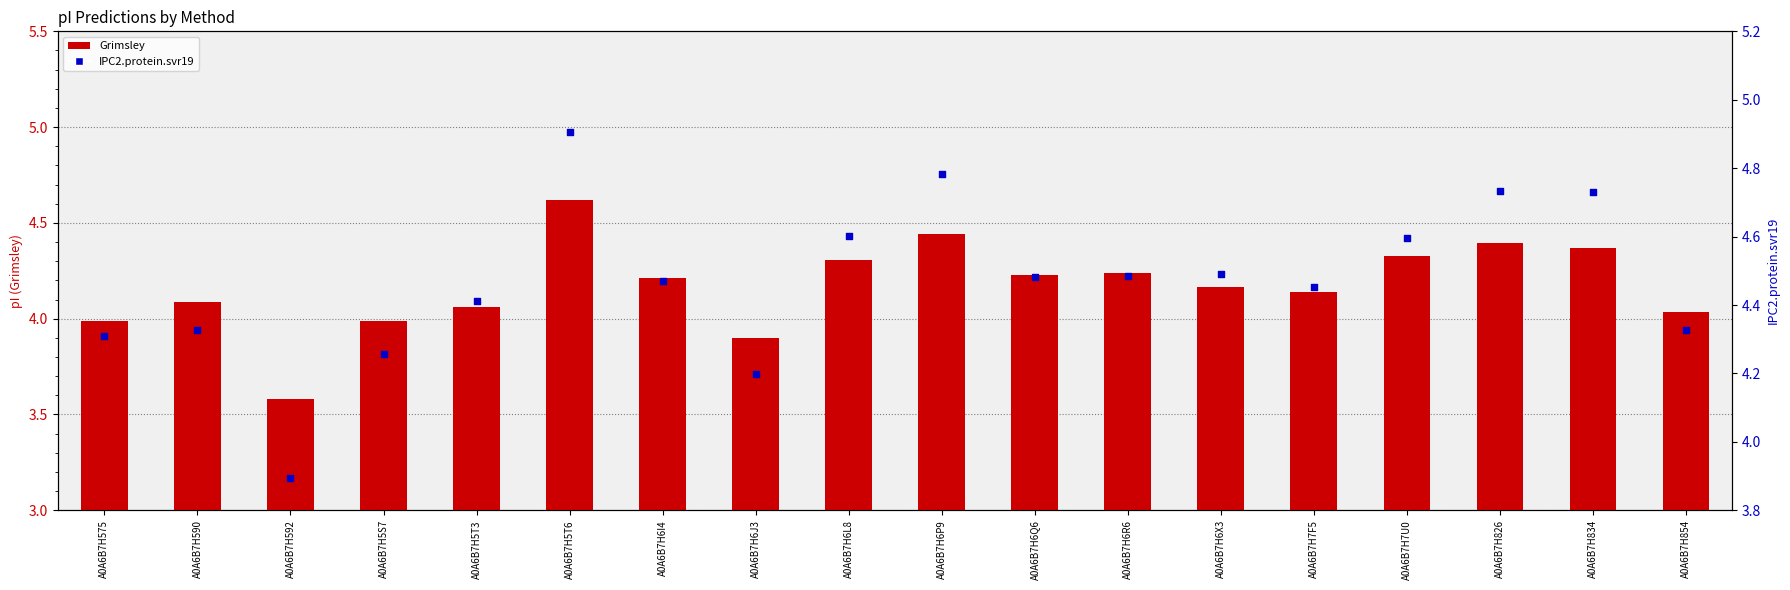

What are all the series names shown in the legend?

Grimsley, IPC2.protein.svr19